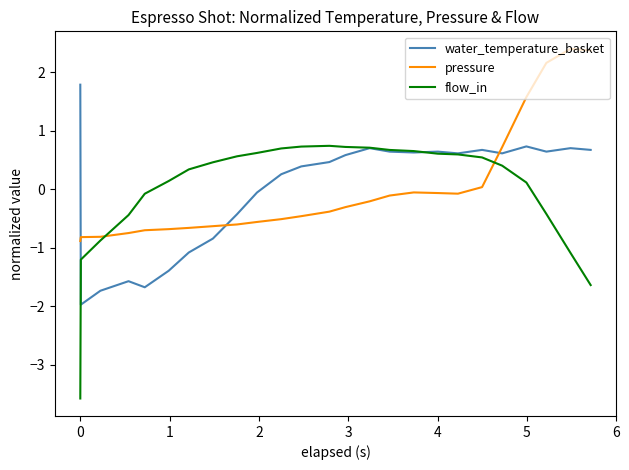

Which series has the largest range (max minus min)?

flow_in